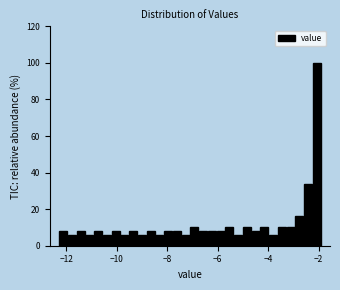

Around what value on the x-axis is the tallest bar? Give the approximate position of its centre, as read against the axis.

-2.0